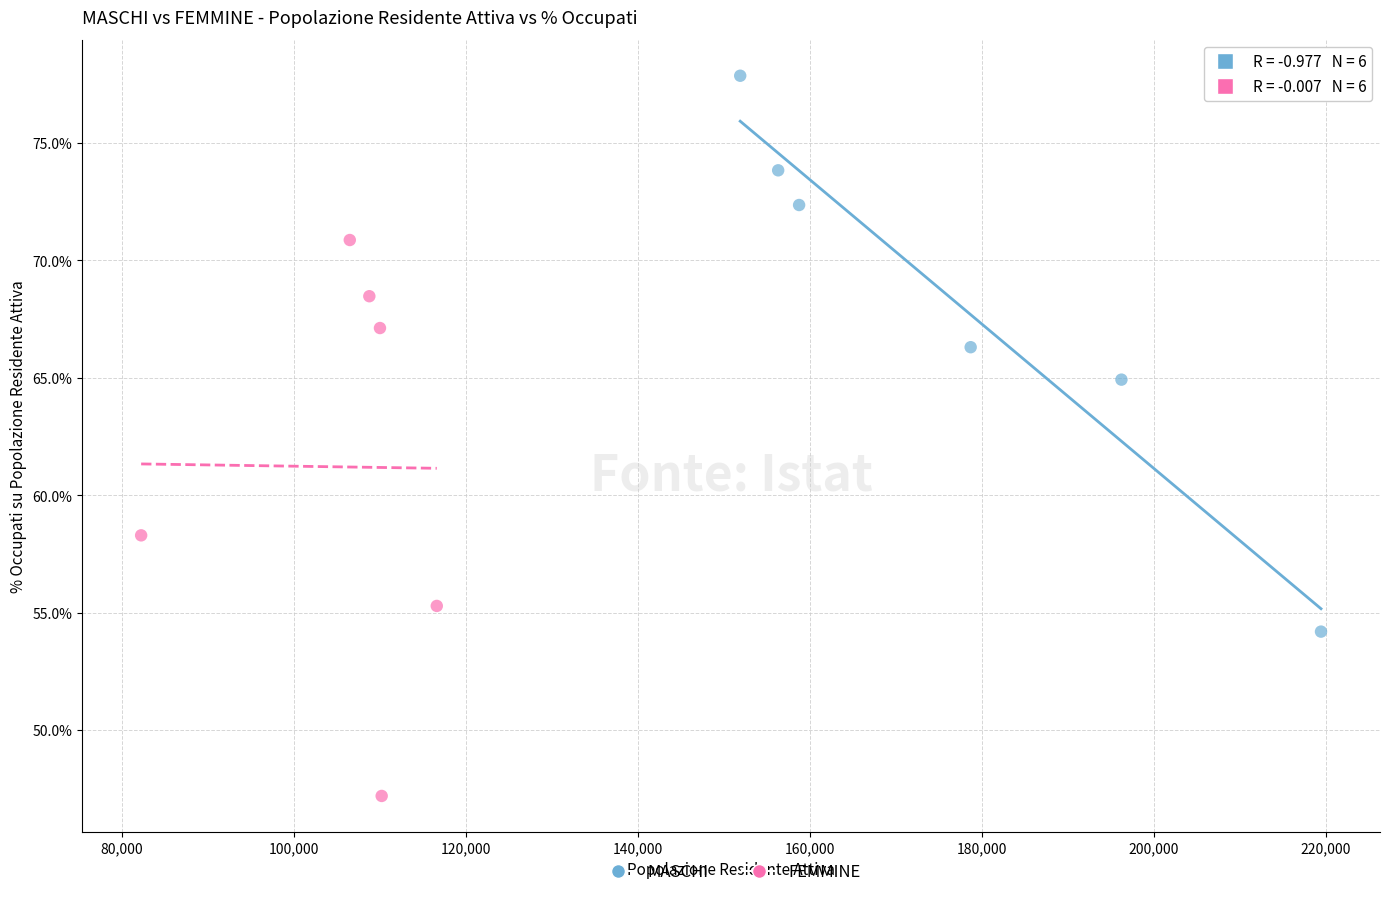

Which series reaches the minimum Y coordinate?

FEMMINE